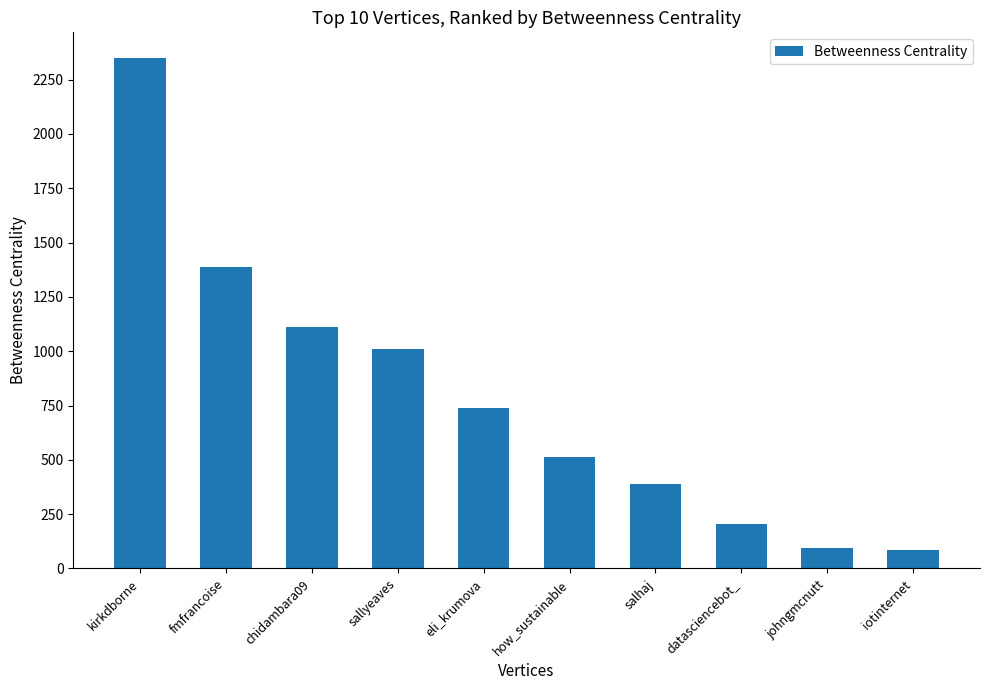

Does the chart contain stacked bars?

No